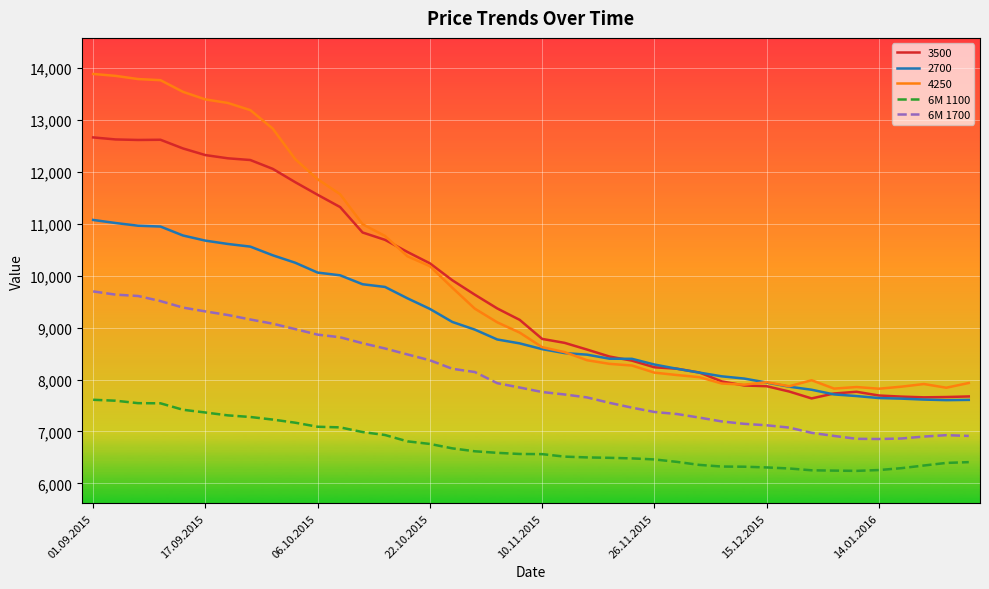

What is the difference between the second highest and second lowest values in the 6M 1700 series?

2774